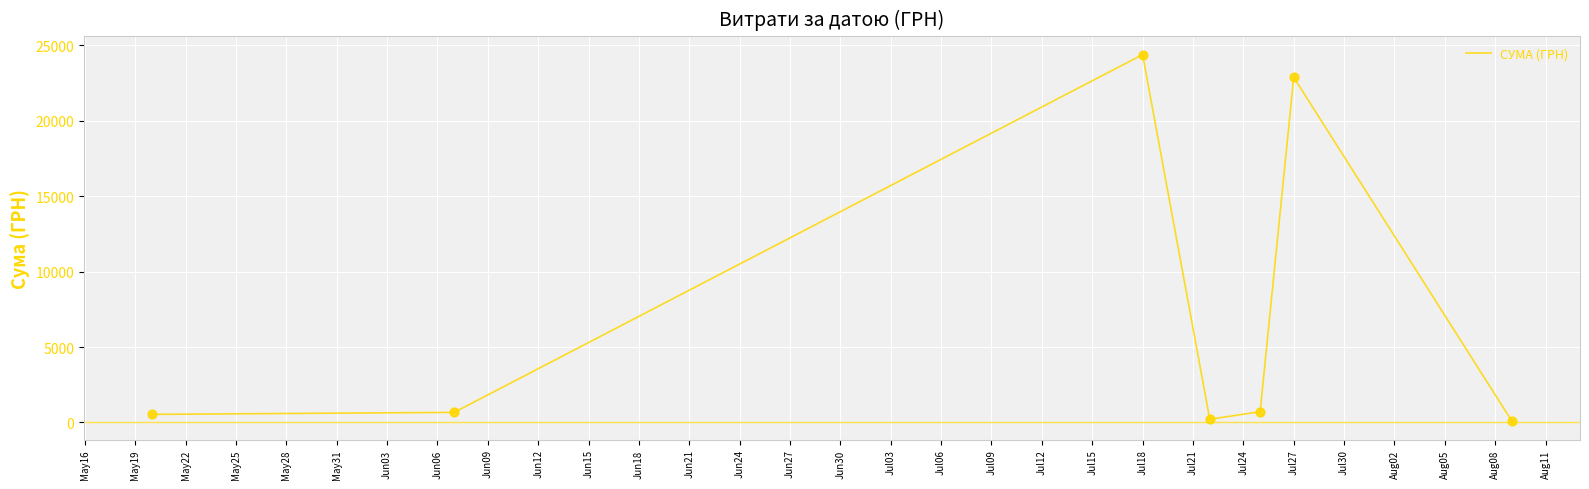

What is the greatest value displayed?

24369.0